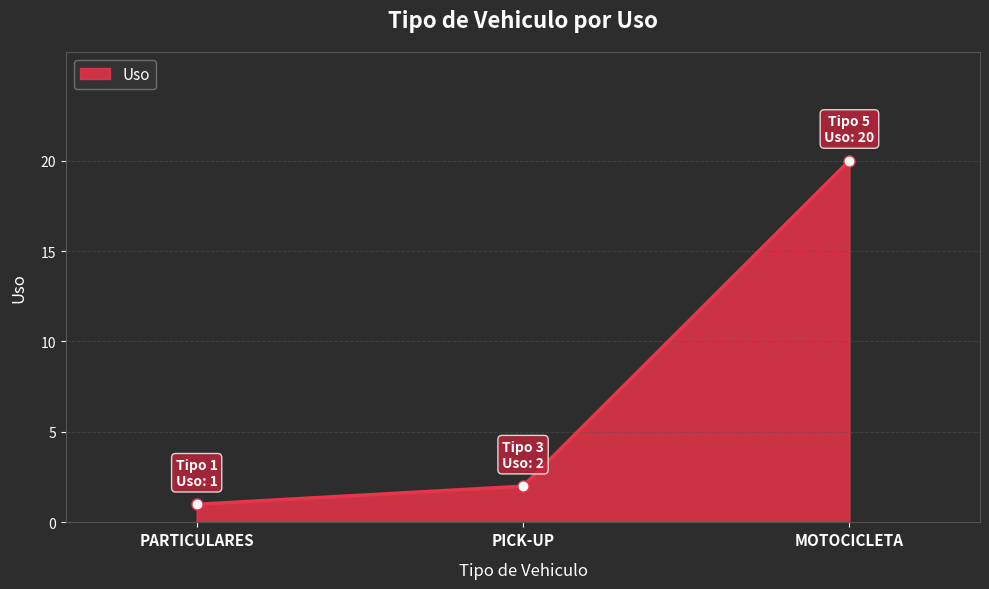

Rank the categories by value from lowest to highest.

PARTICULARES, PICK-UP, MOTOCICLETA